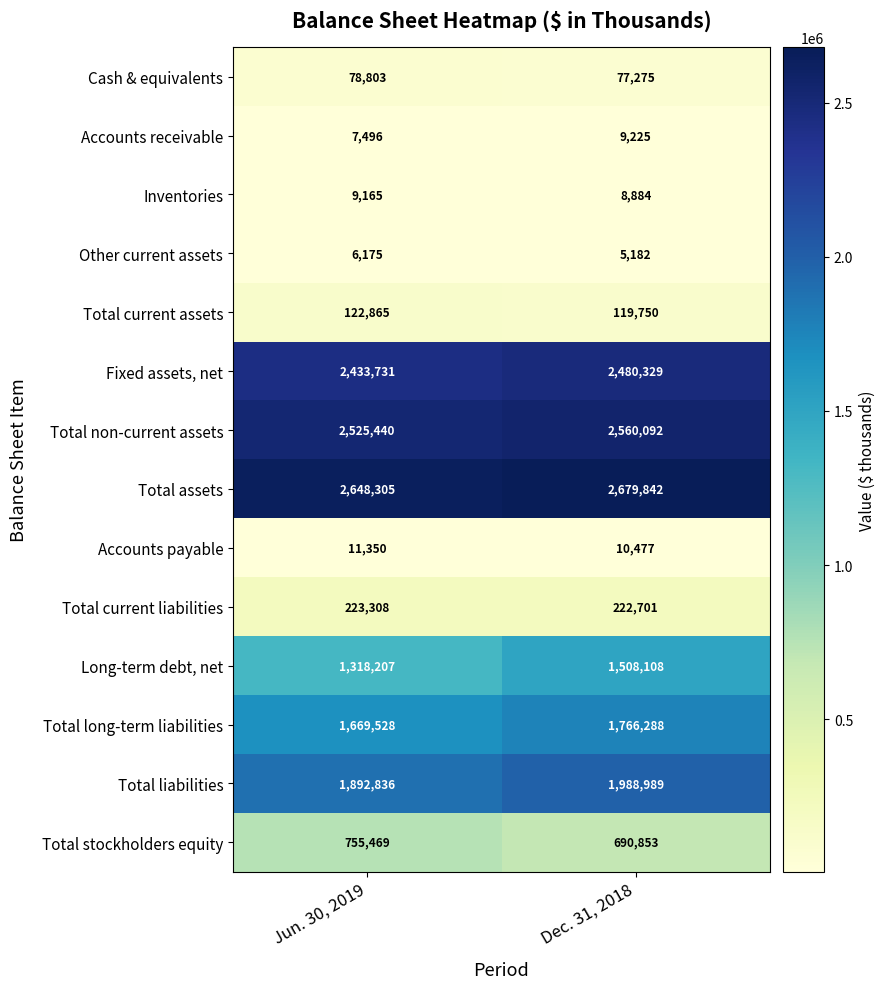

What is the average value of the Total long-term liabilities series?

1717908